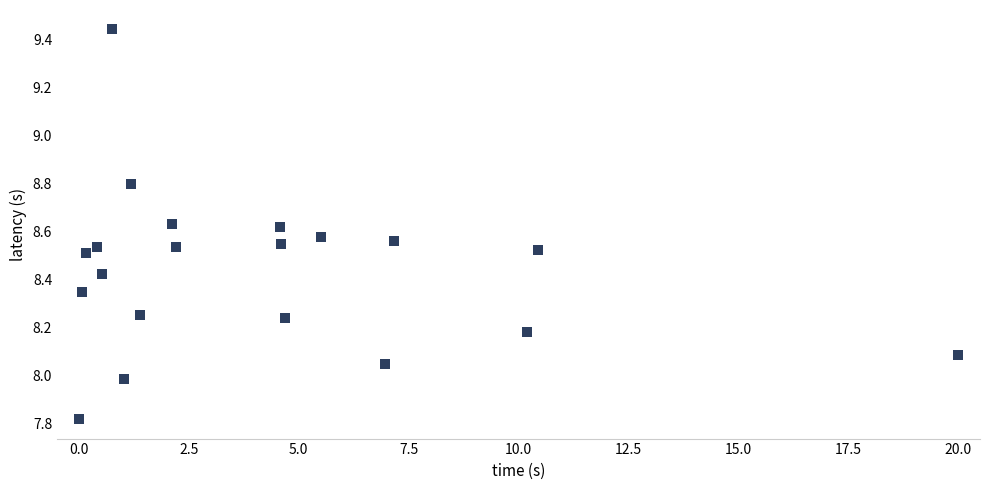

What is the range of Y values (max minus min)?

1.6